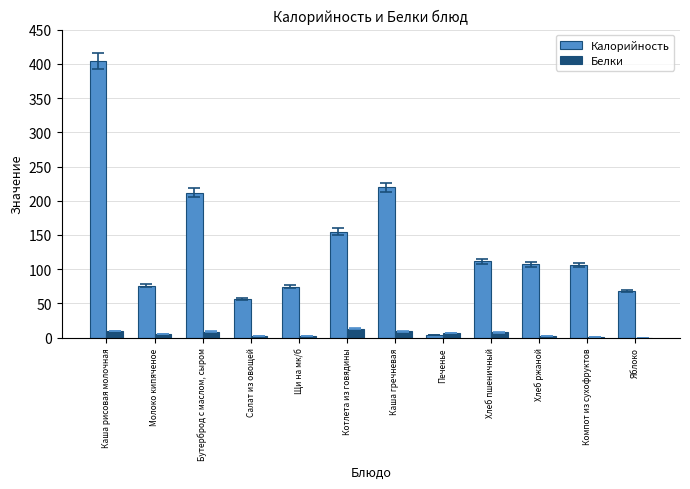

Which series changed the most between Котлета из говядины and Печенье?

Калорийность